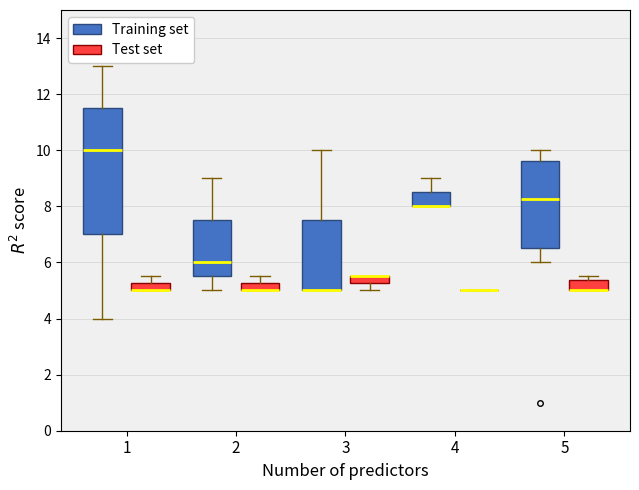

Where does the upper whisker of the box for 4 (Training set) end on the y-axis? The values are not printed on the chart, so give them approximately, as read against the axis.

9.0